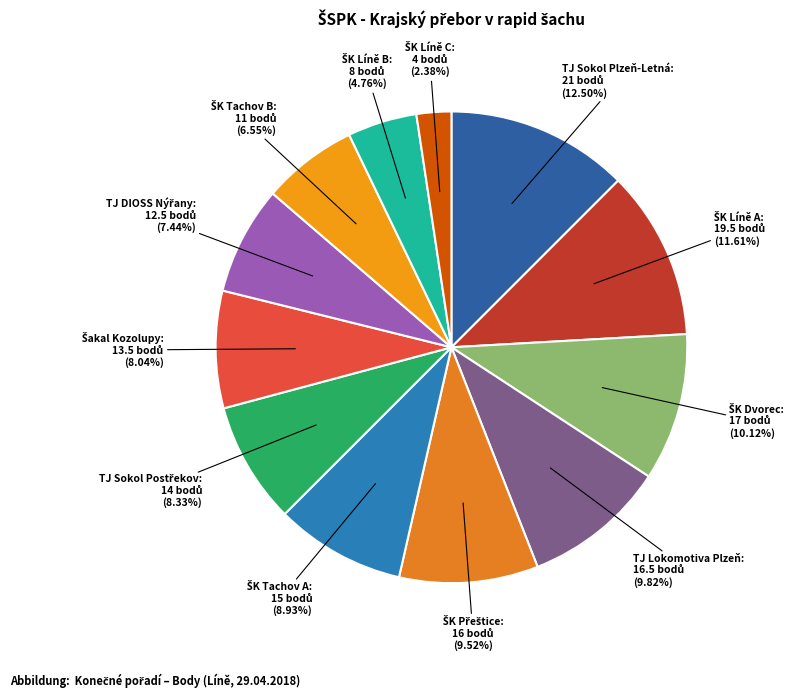

Does any single category account for the majority?

No